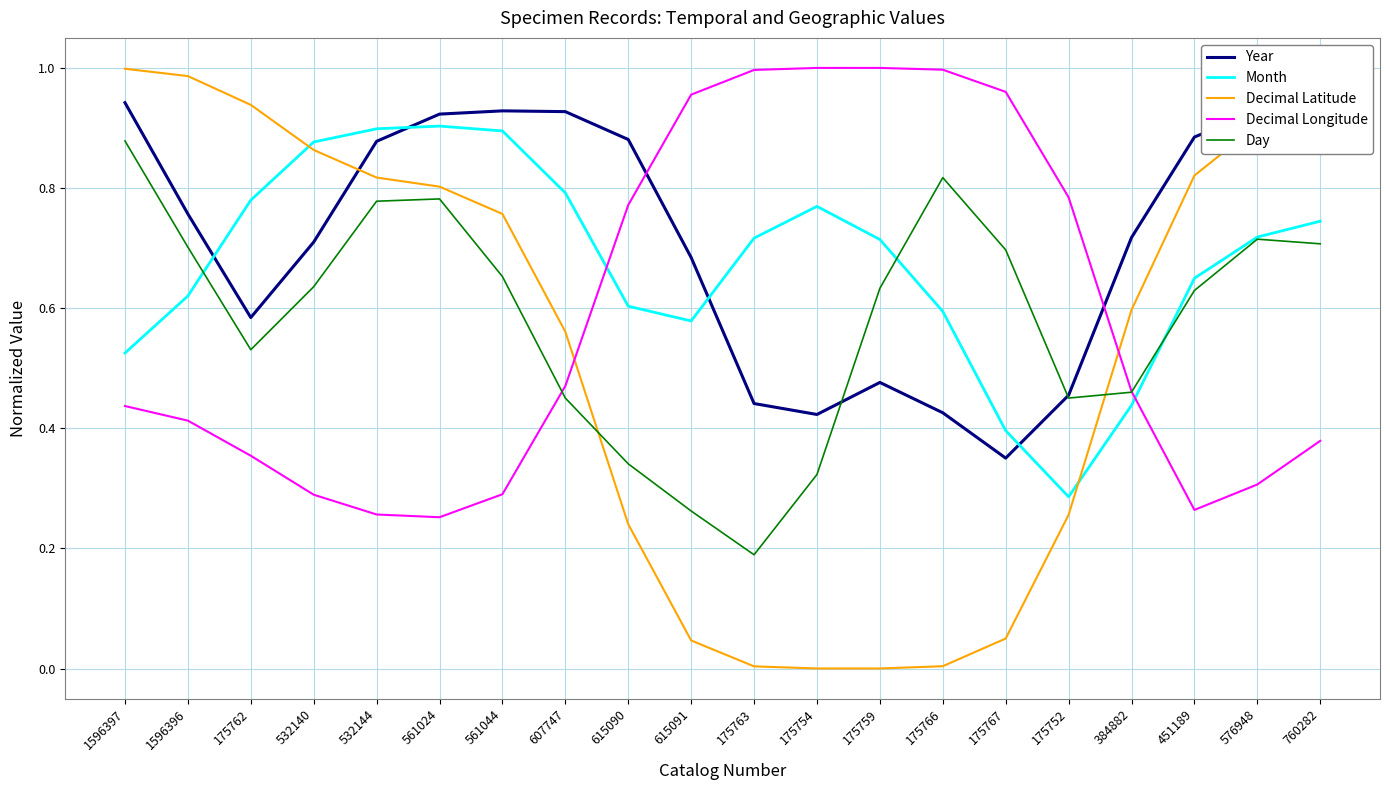

What position from the left is 615090?

9